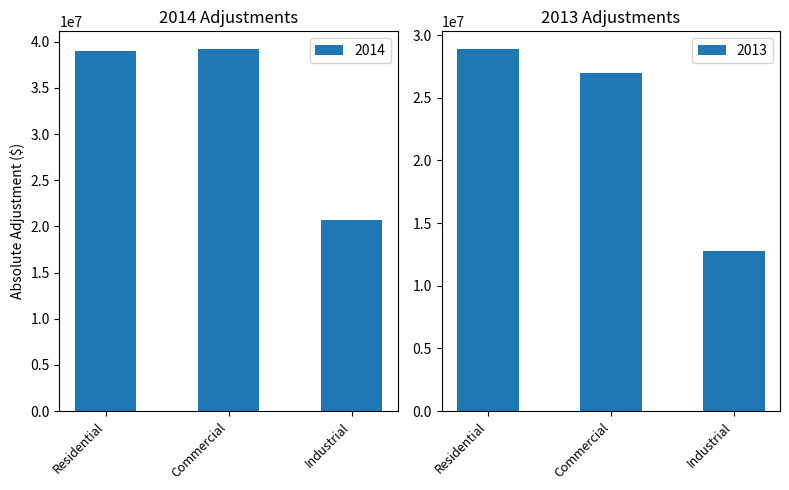

What is the average value of the 2014 series?

32939216.2